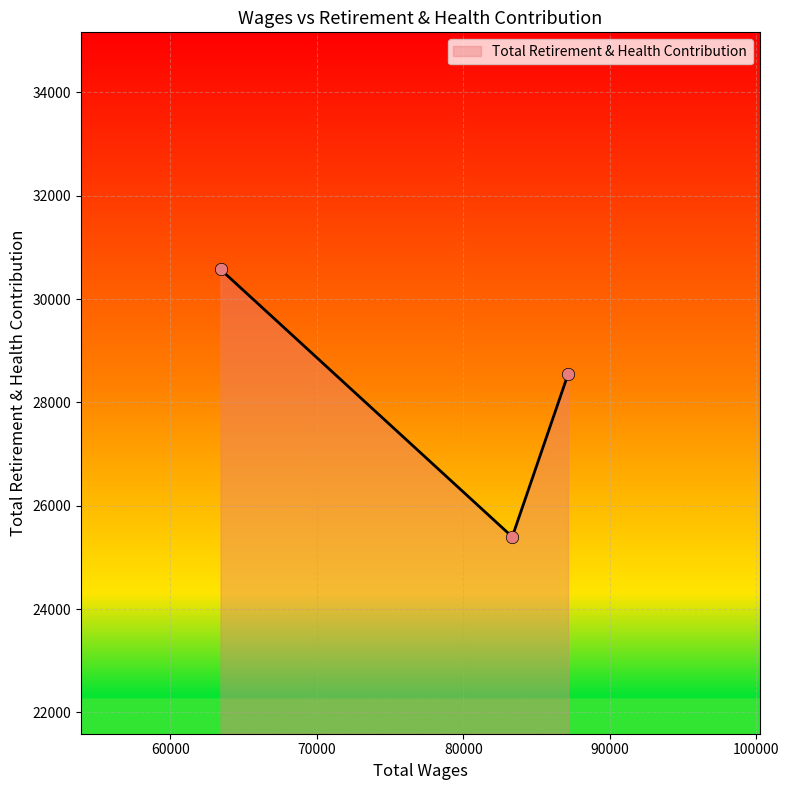

What is the average value?

28172